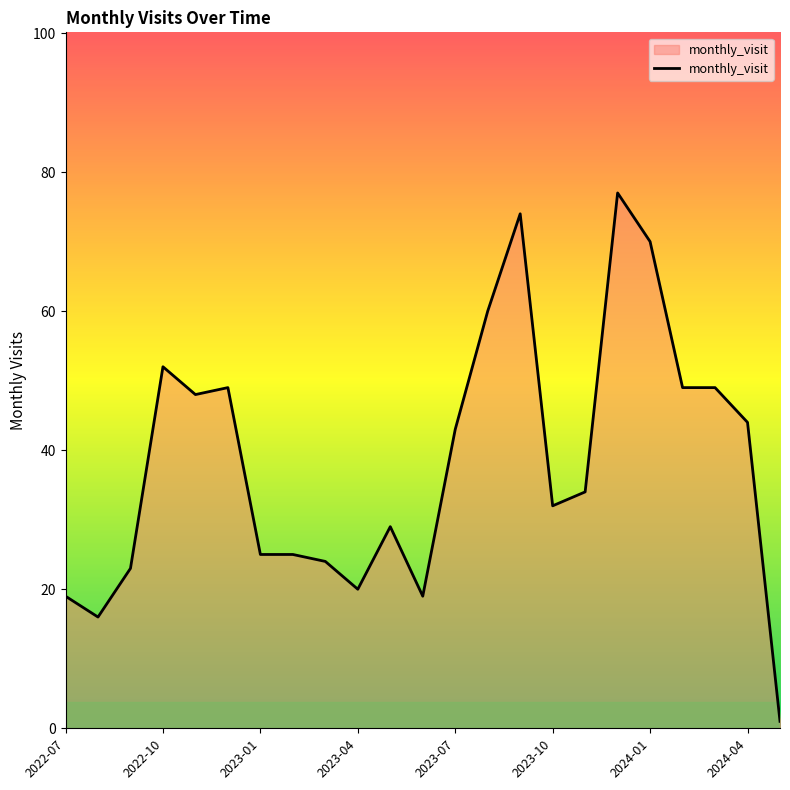

What is the difference between the maximum and minimum values?

76